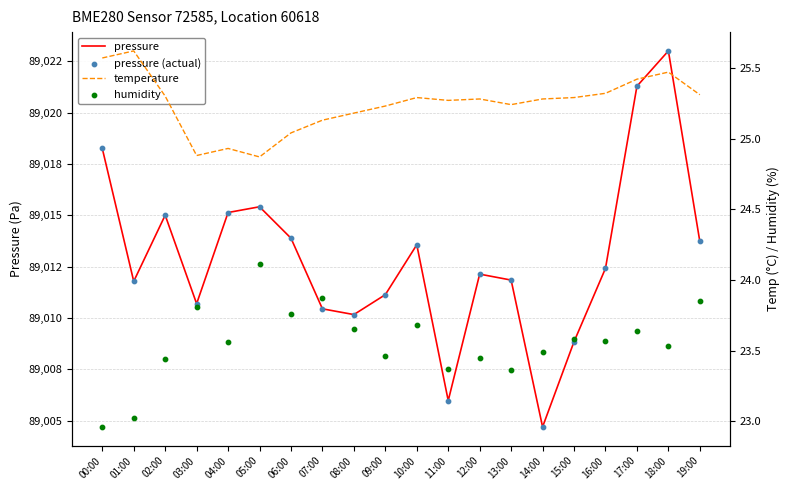

What is the total value across all series at 15:00?

178066.5